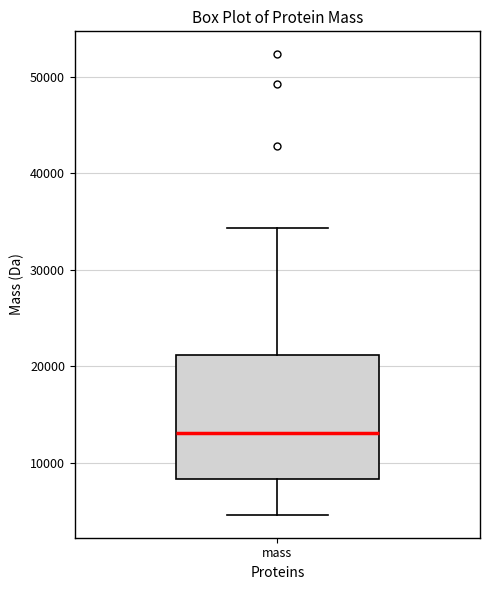

Where does the median line of the box for mass sit on the y-axis? The values are not printed on the chart, so give them approximately, as read against the axis.

13000